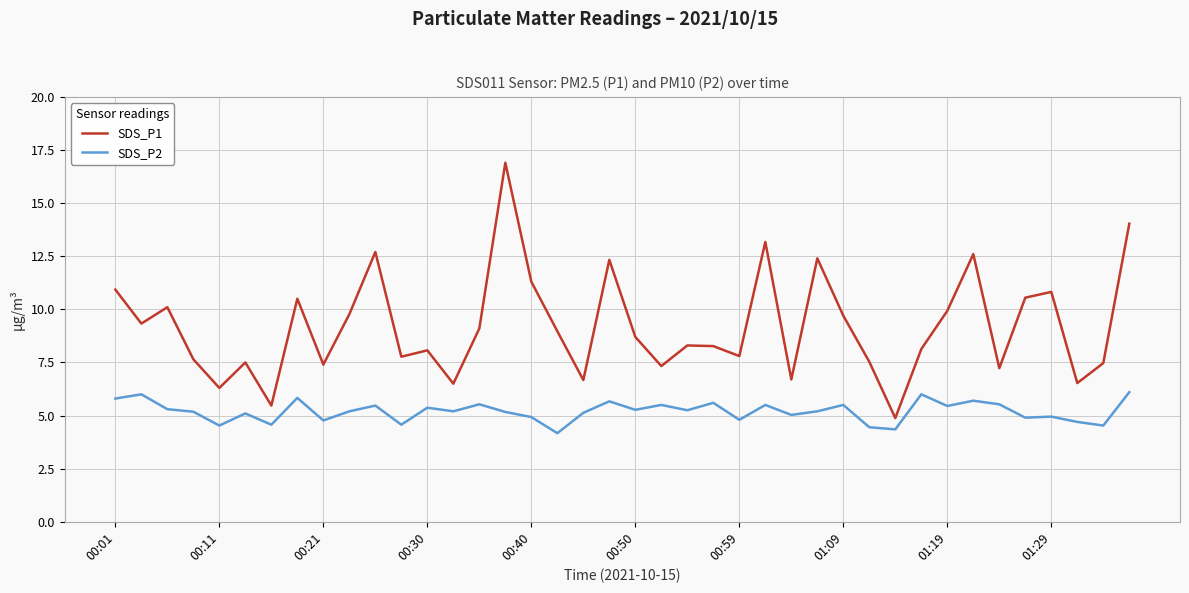

What is the maximum value for SDS_P2?

6.1